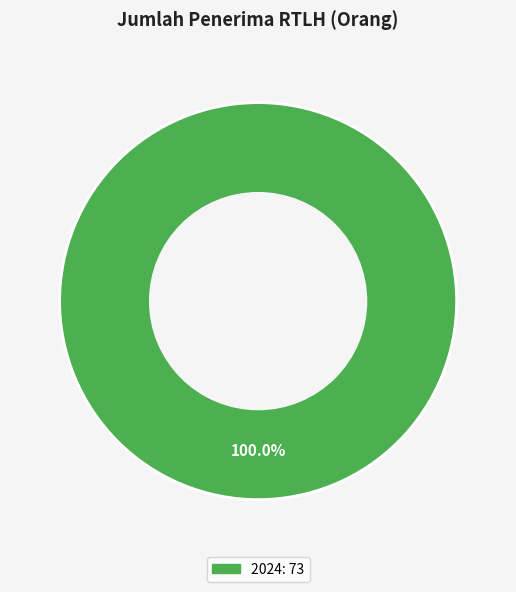

Is there a majority slice in this chart?

Yes